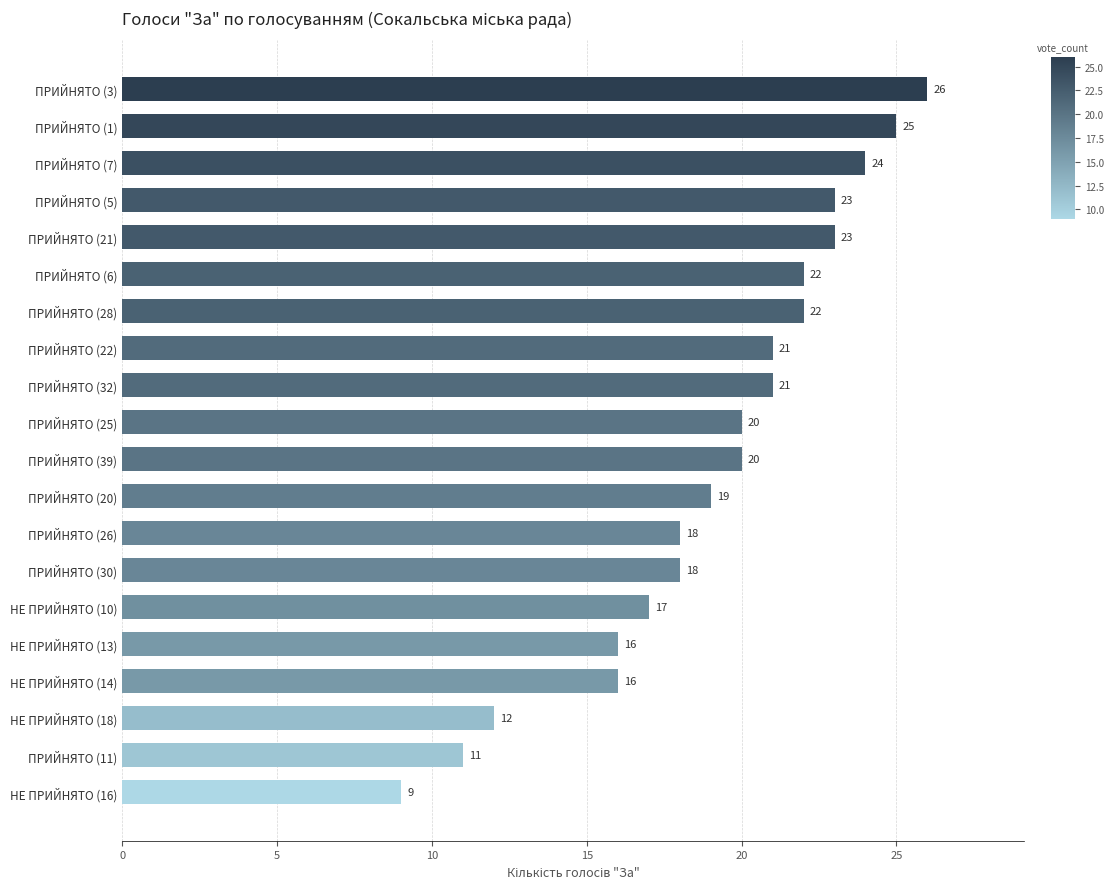

What is the difference between the second highest and second lowest values?

14